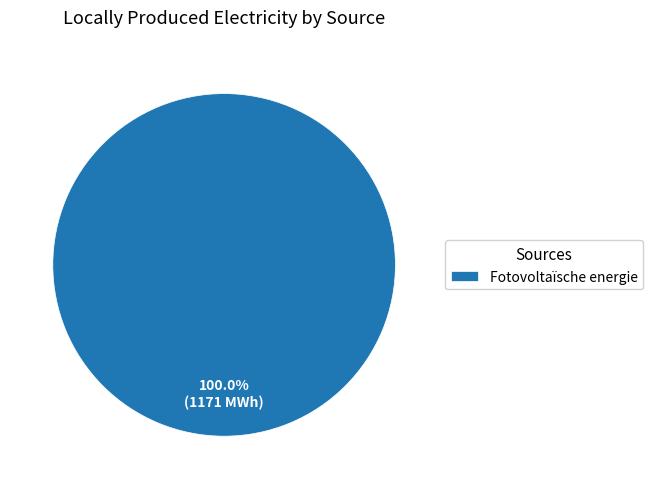

Rank the categories by value from lowest to highest.

Fotovoltaïsche energie